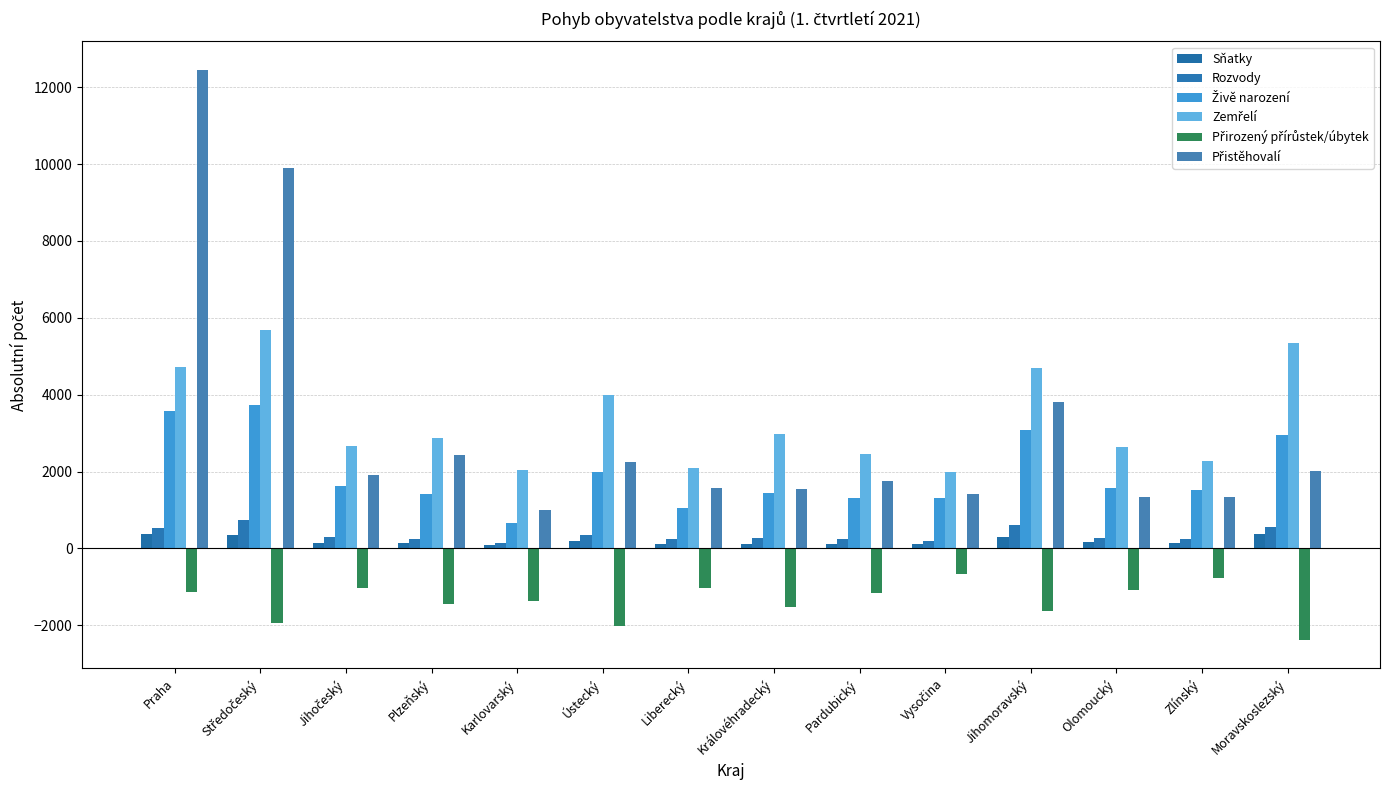

Count the number of categories in the chart.

14